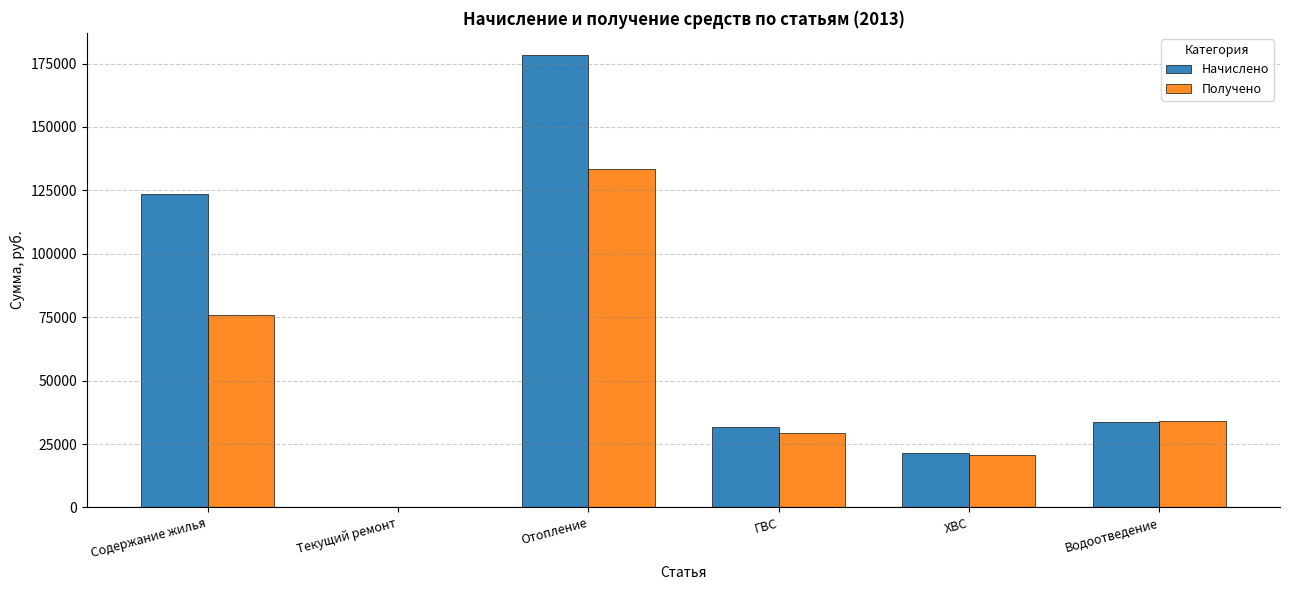

Is it true that Начислено equals 33815.3 at Водоотведение?

True